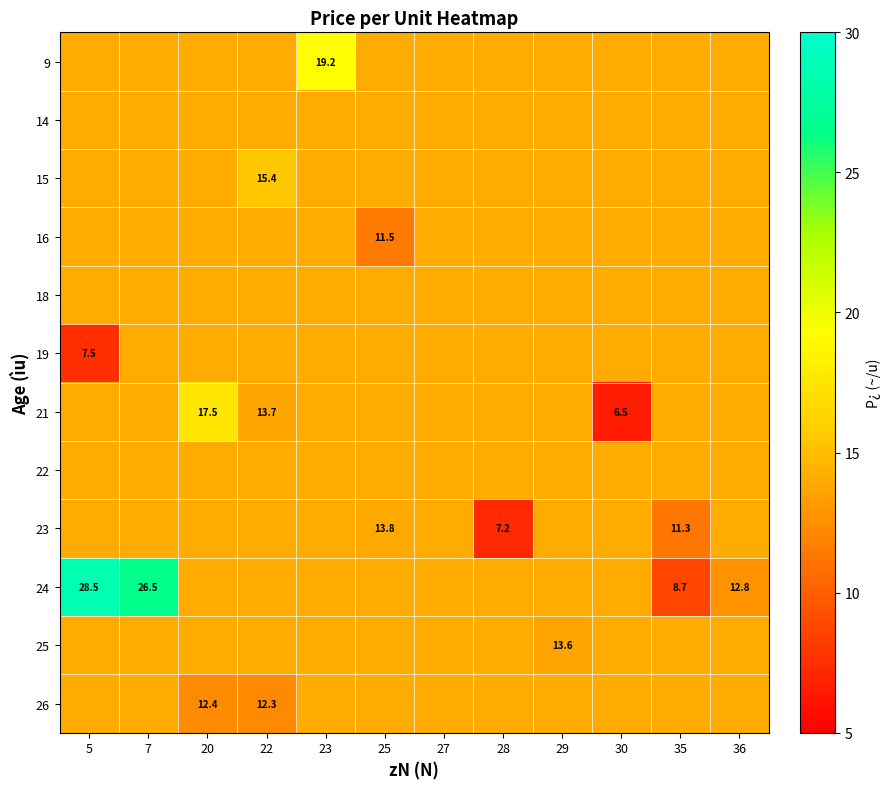

Read the 16 value at 28.

14.0